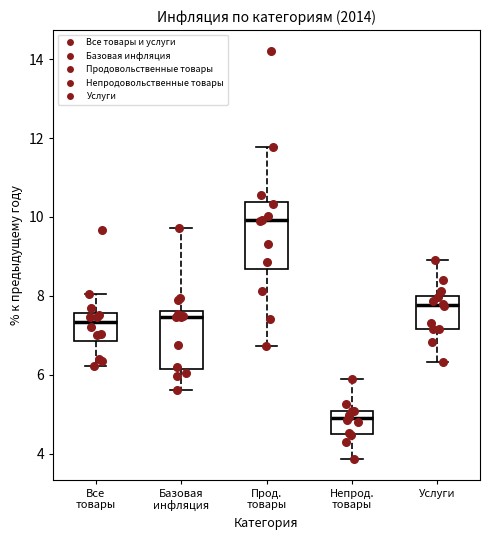

Which box has the highest median line?

Прод. товары